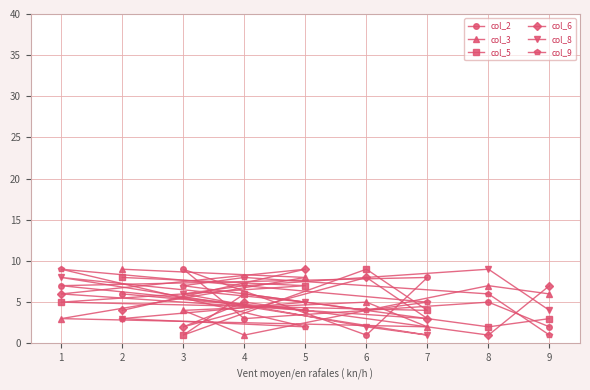

What is the value of the col_8 point at the 3rd from the left?

6